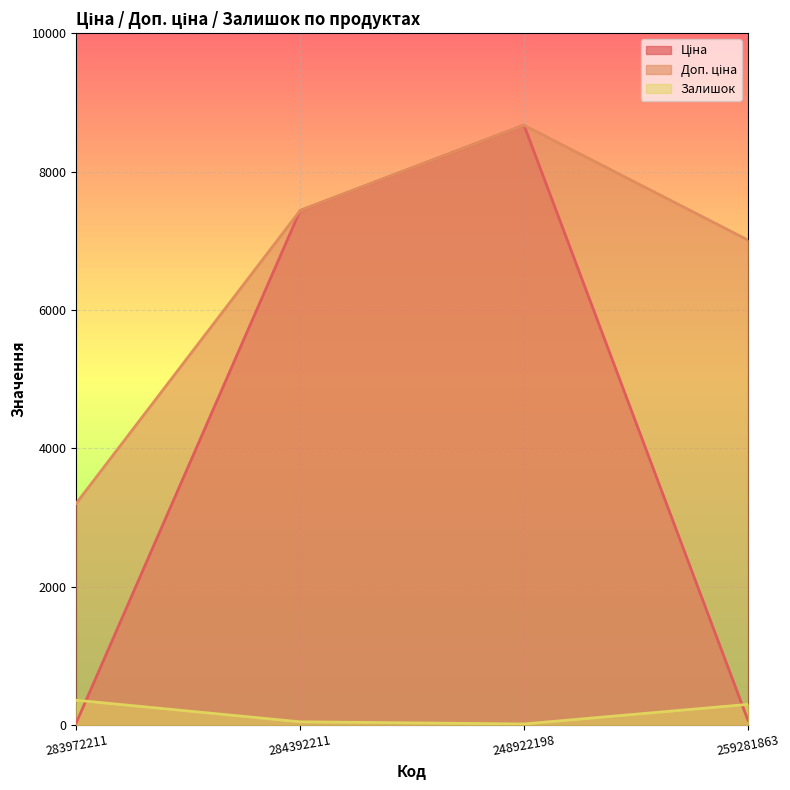

At which label does Залишок first exceed 298?

283972211